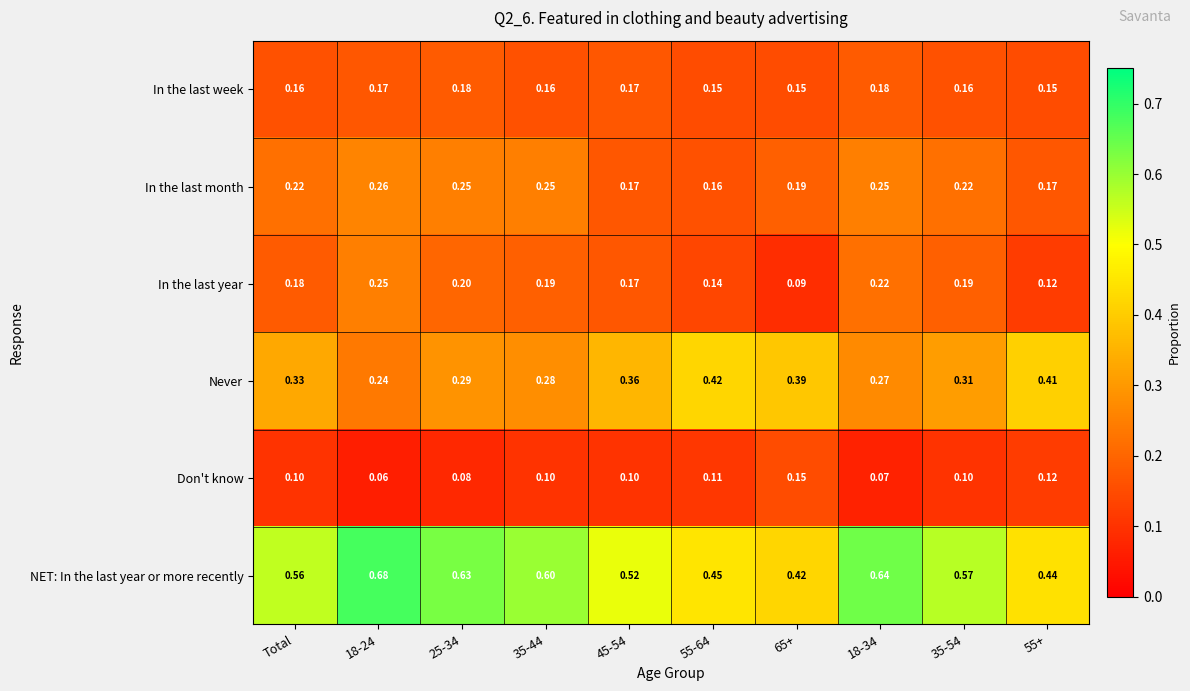

Rank the series by their maximum value, from highest to lowest.

NET: In the last year or more recently, Never, In the last month, In the last year, In the last week, Don't know